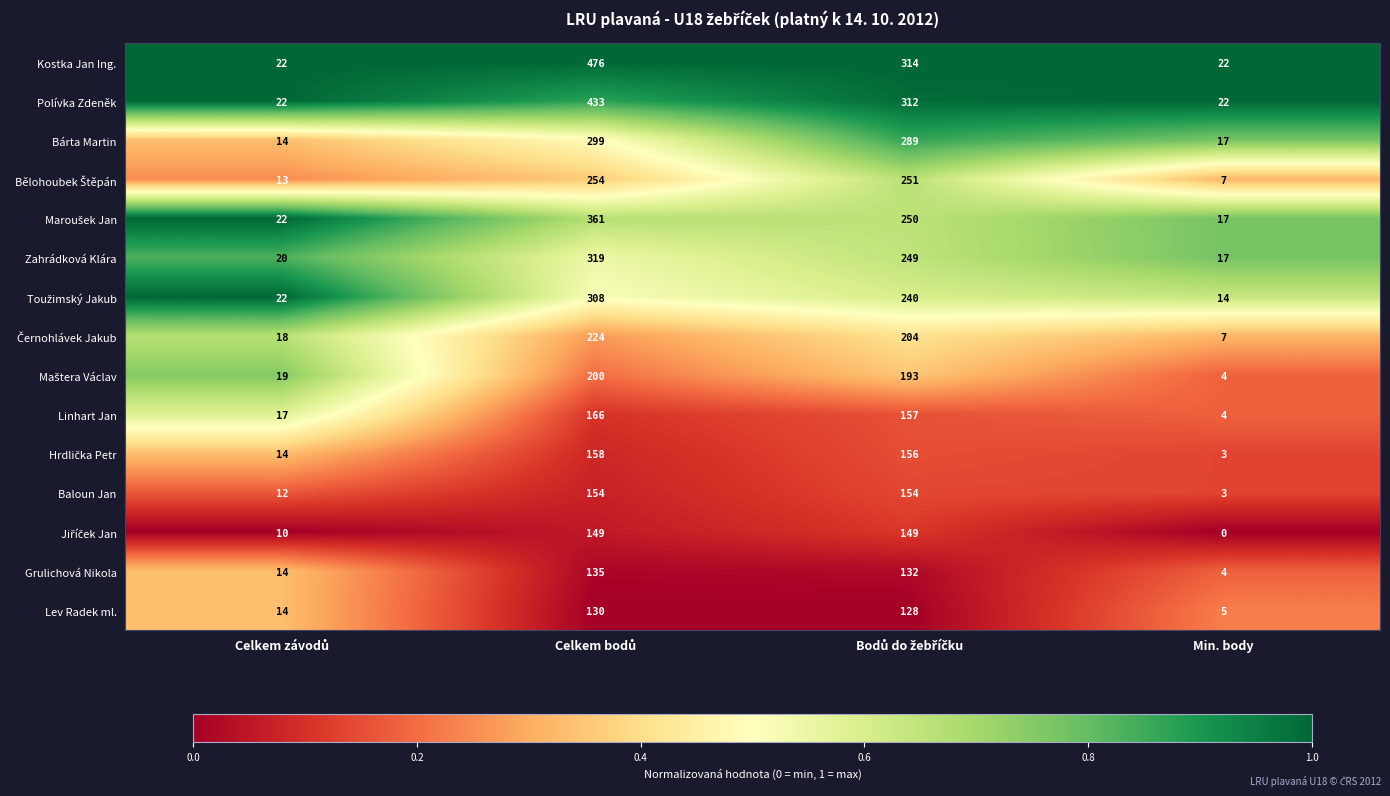

What is the spread (max minus min) of values at Min. body?

22